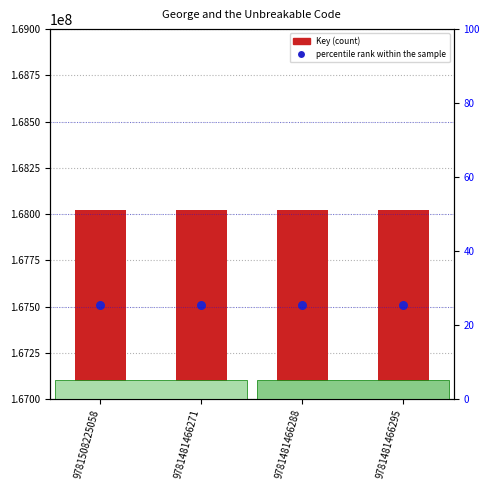

At how many categories does at least one series exceed 97954322?

4